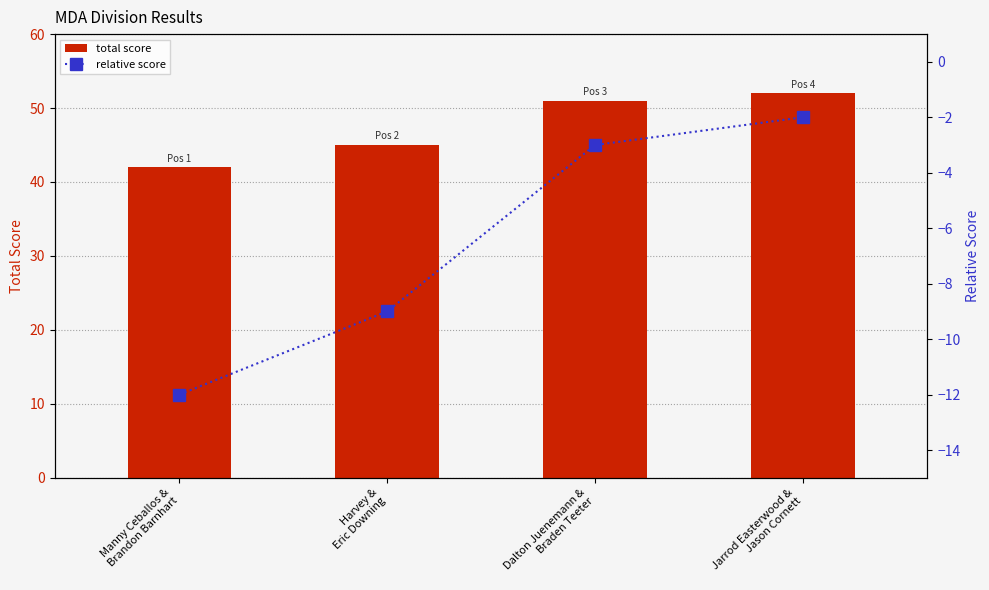

At which category does the chart reach its peak across all series?

Jarrod Easterwood &
Jason Cornett